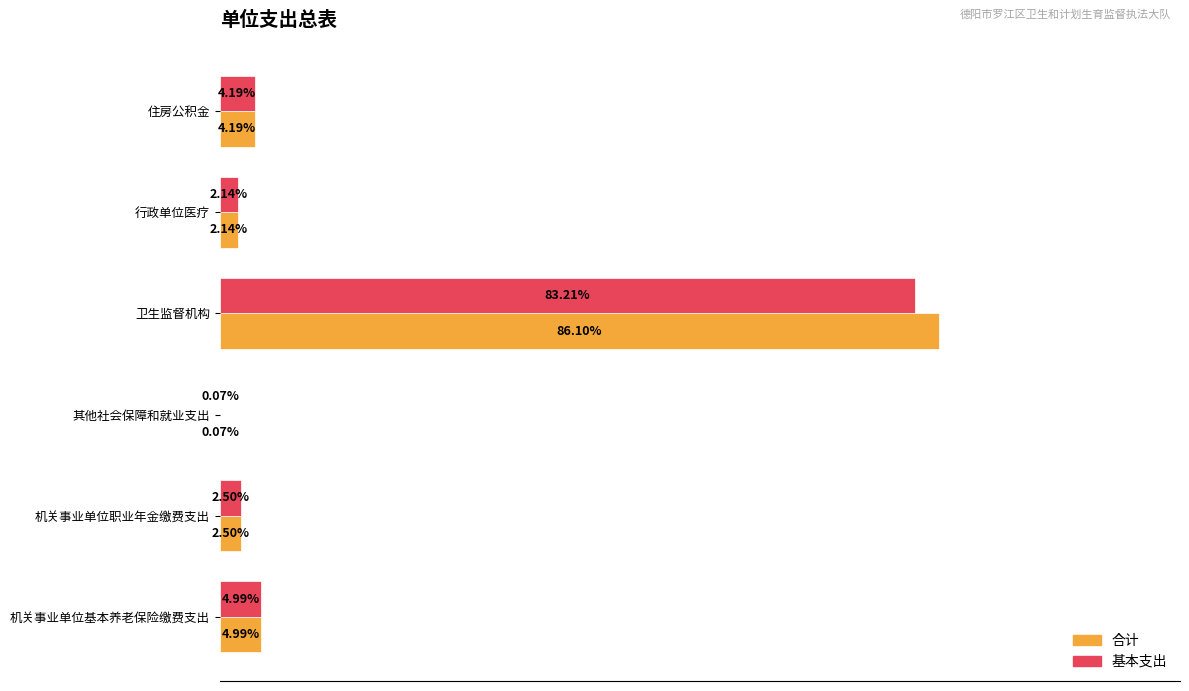

What are all the series names shown in the legend?

合计, 基本支出